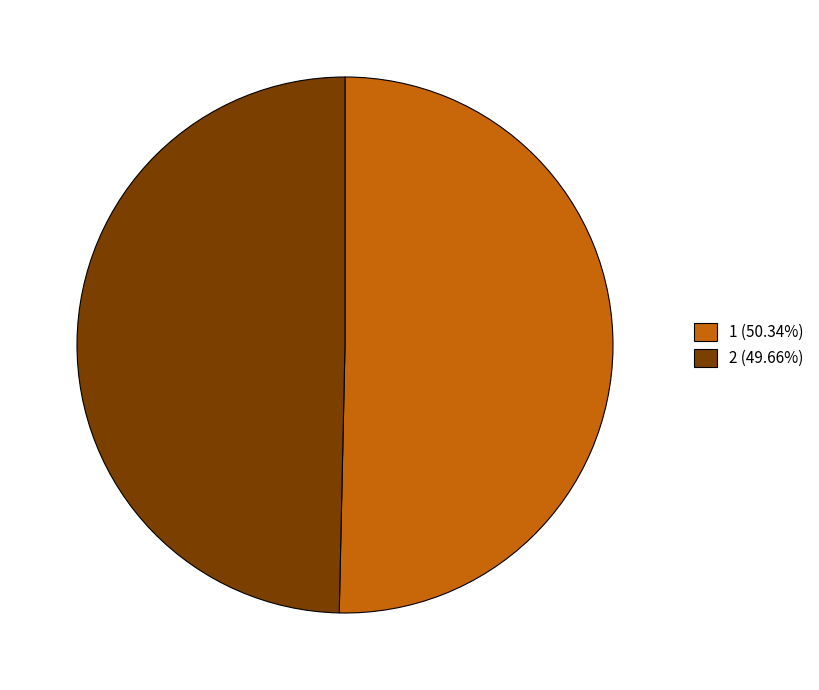

Which slice is the largest?

1